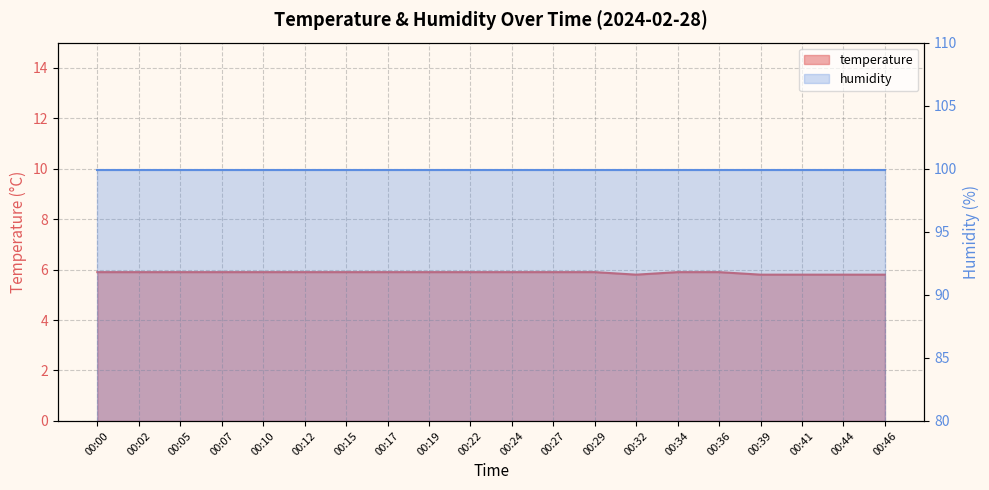

What is the smallest value displayed?

5.8